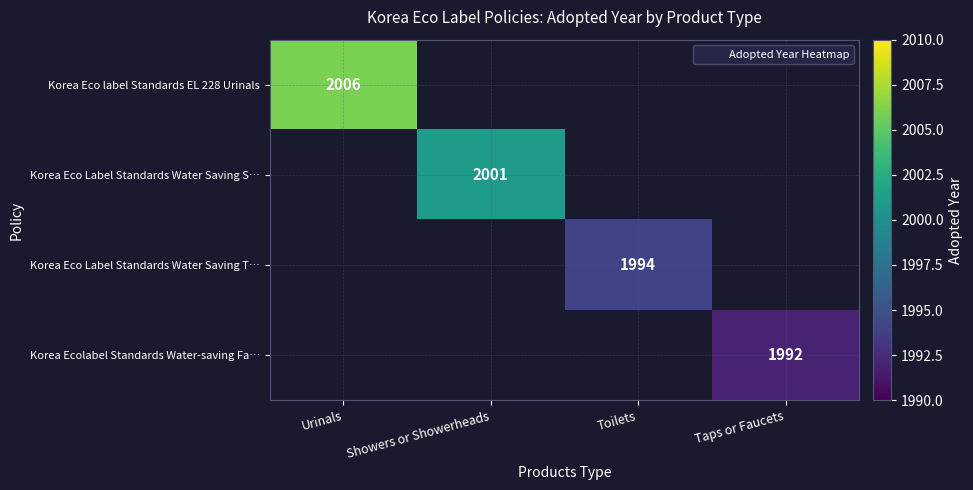

Count the number of data series in this chart.

4